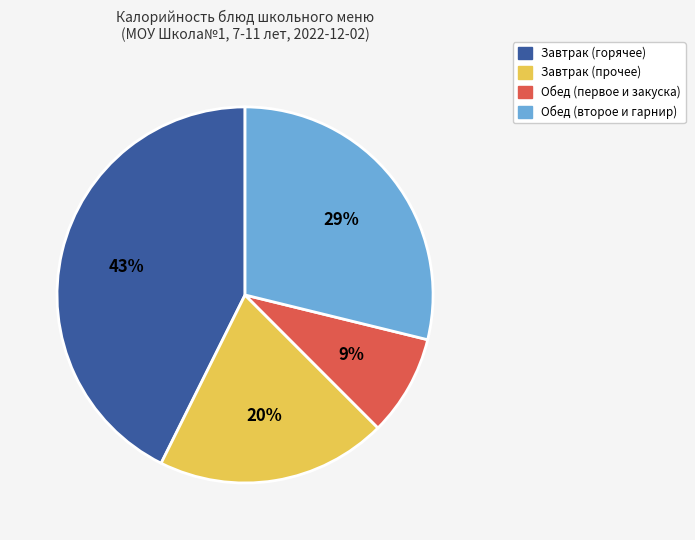

Is there a majority slice in this chart?

No